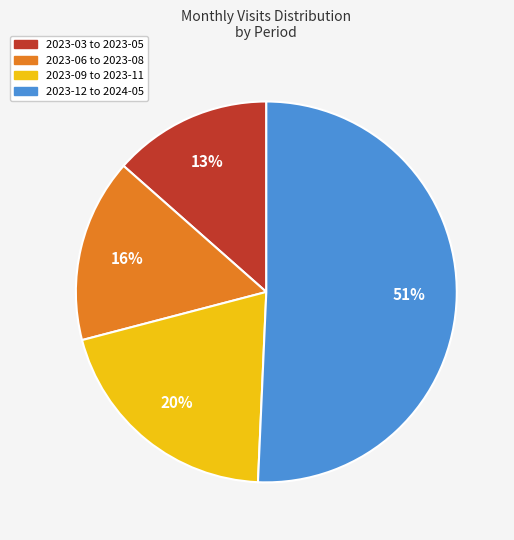

To the nearest percent, what is the average slice percentage?

25%